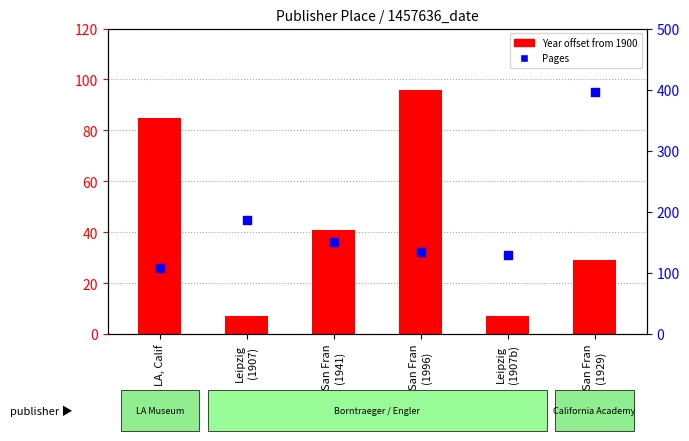

Which series has the largest Y range (max minus min)?

Pages